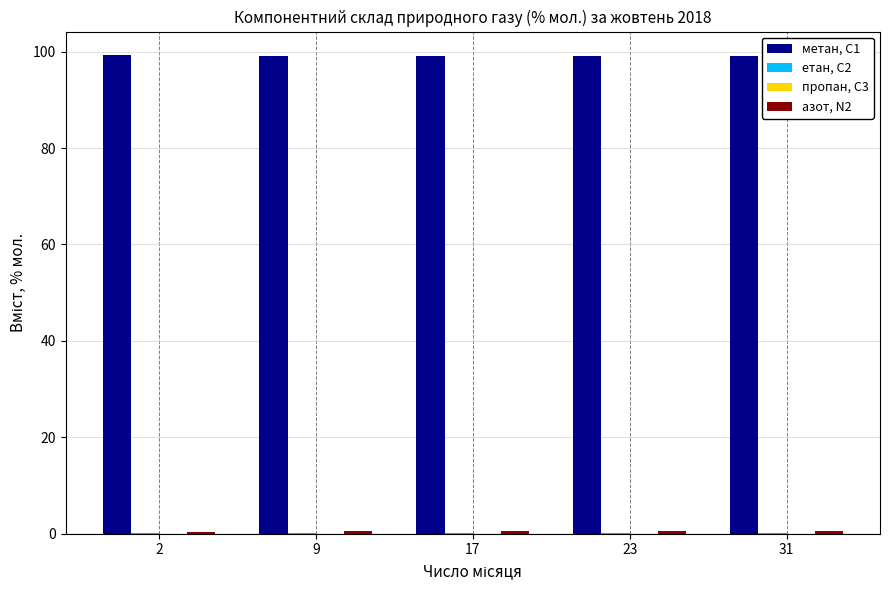

What is the maximum value shown in the chart?

99.2